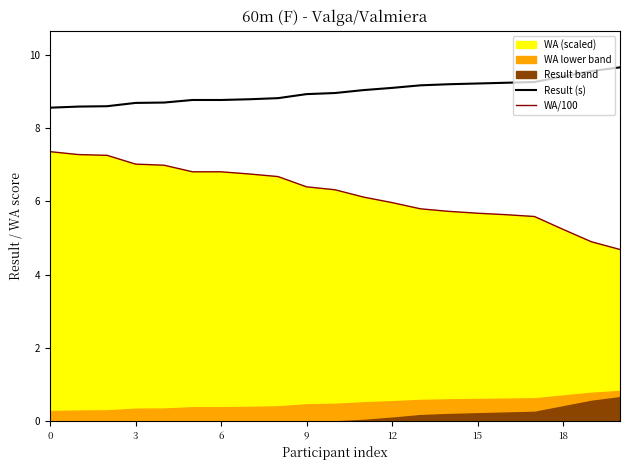

At which label is WA/100 closest to 6?

12